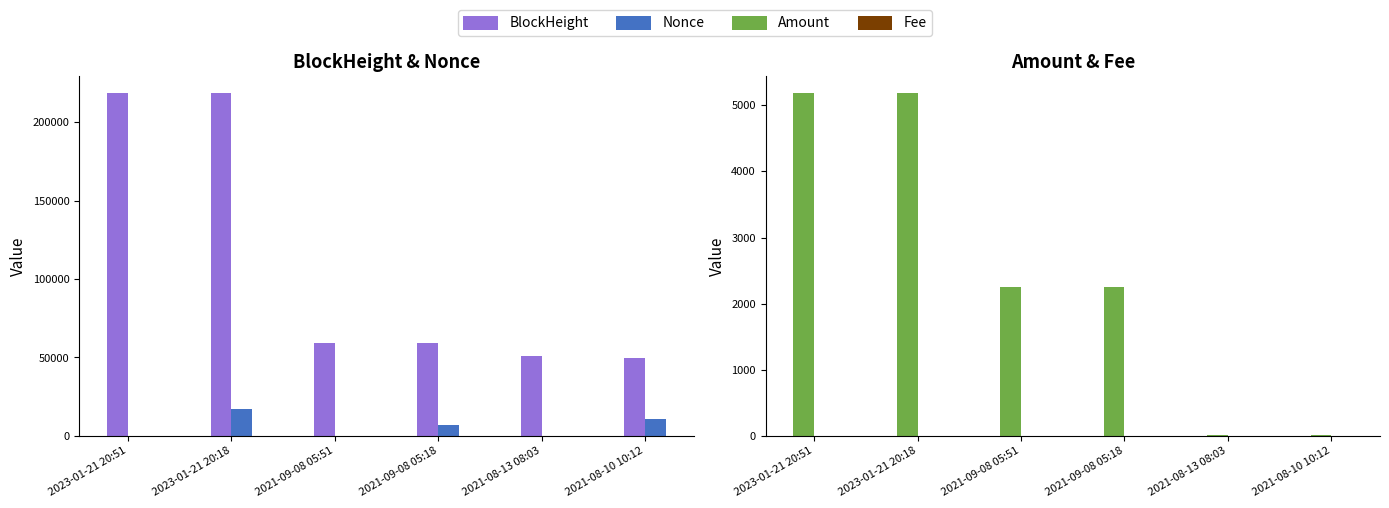

List the series in order of their peak value, lowest first.

Fee, Amount, Nonce, BlockHeight